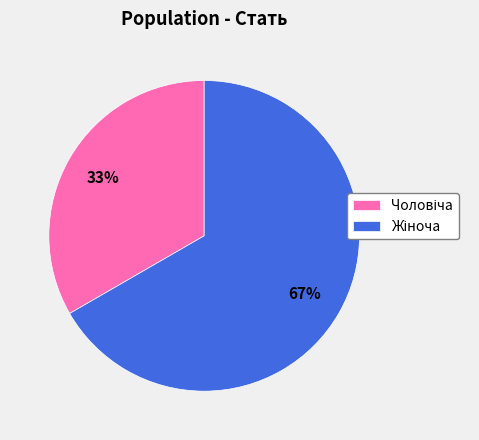

Does any single category account for the majority?

Yes